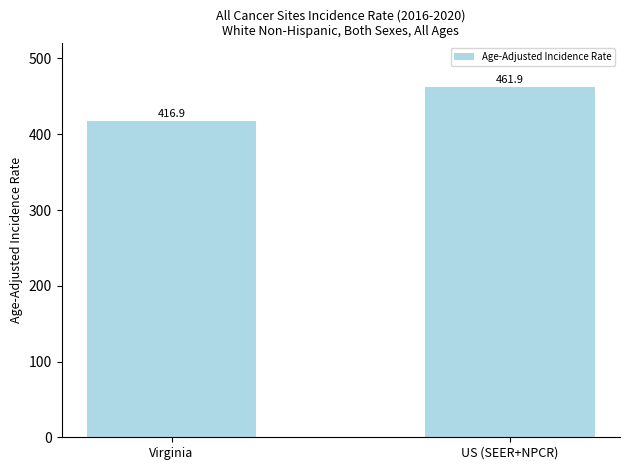

Which category has the highest value across all series?

US (SEER+NPCR)